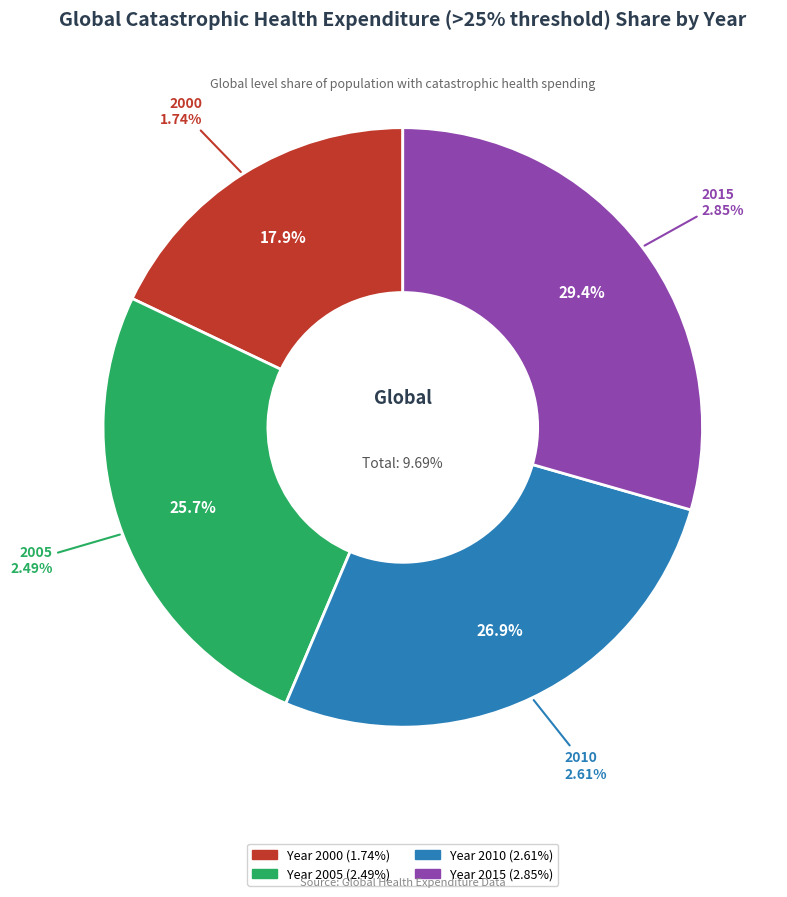

How many slices are in this pie chart?

4